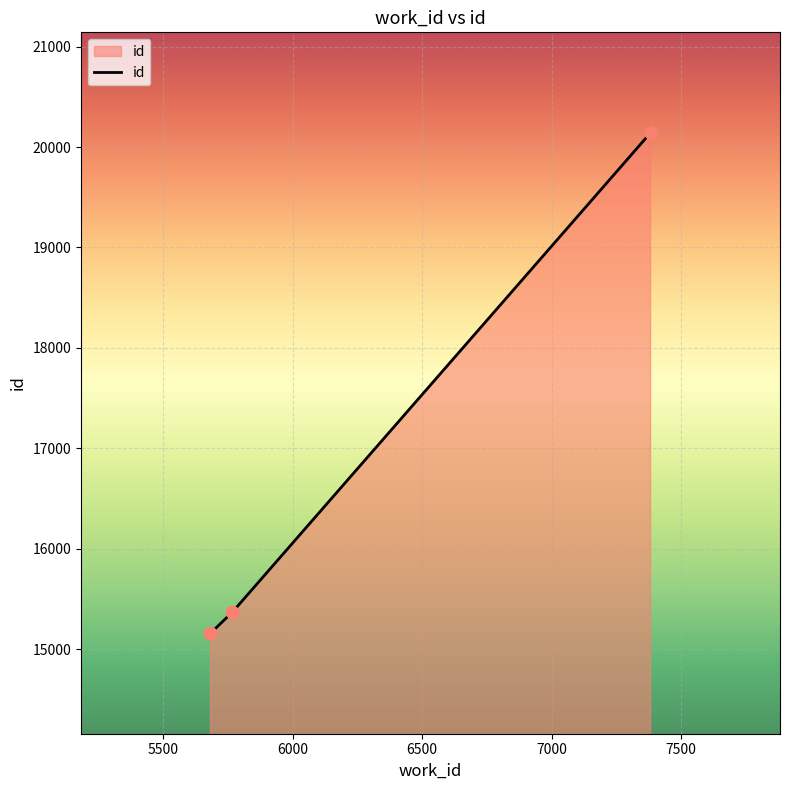

What is the maximum value shown in the chart?

20142